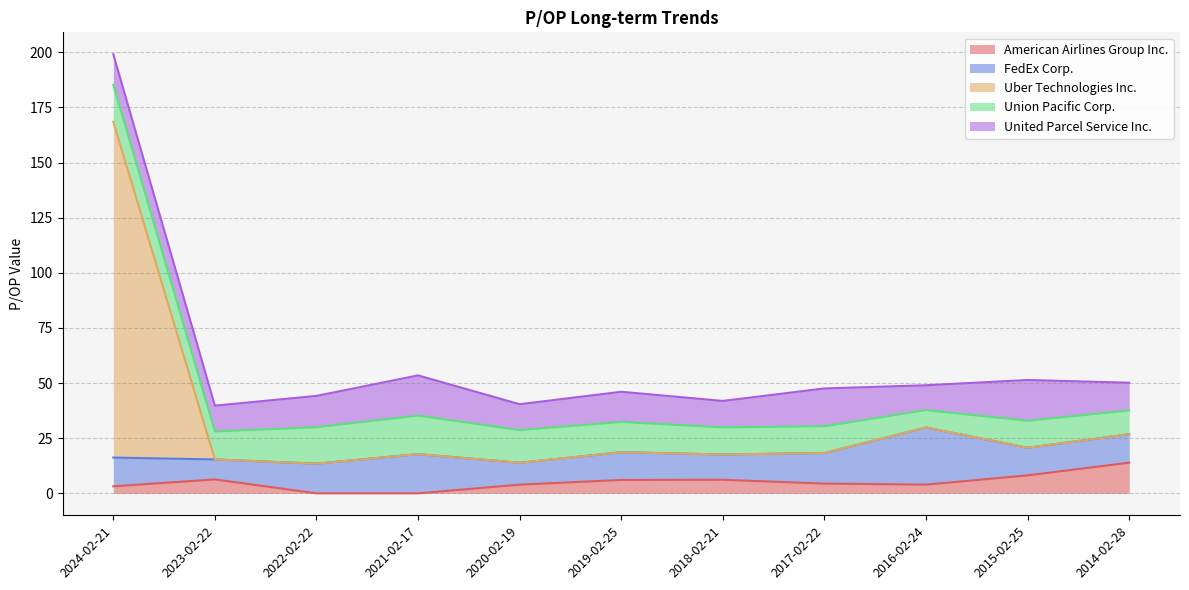

Where do Uber Technologies Inc. and Union Pacific Corp. first cross each other?

2024-02-21 and 2023-02-22